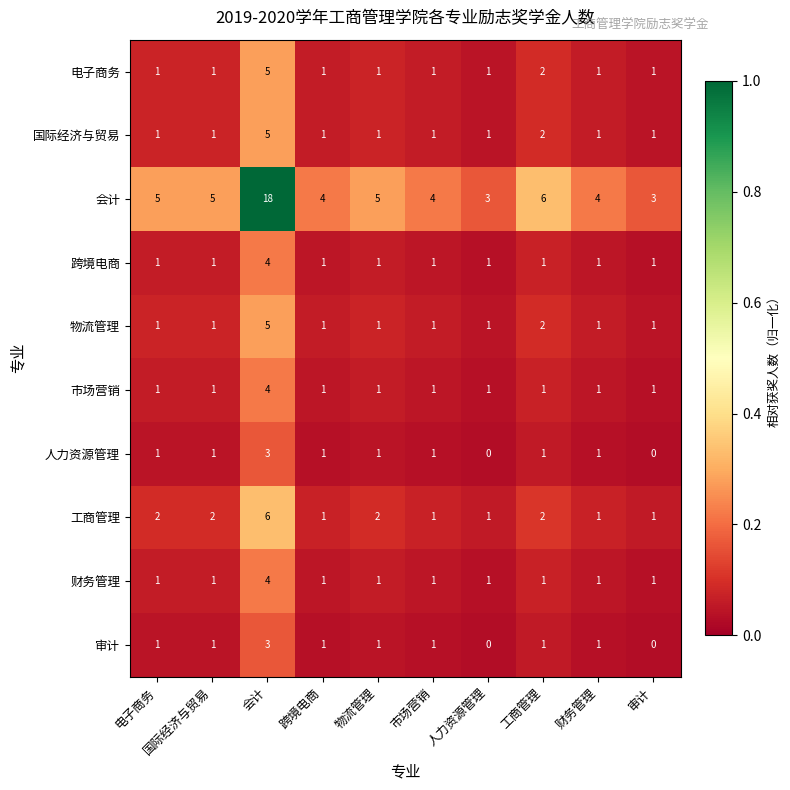

At how many categories does at least one series exceed 0?

10